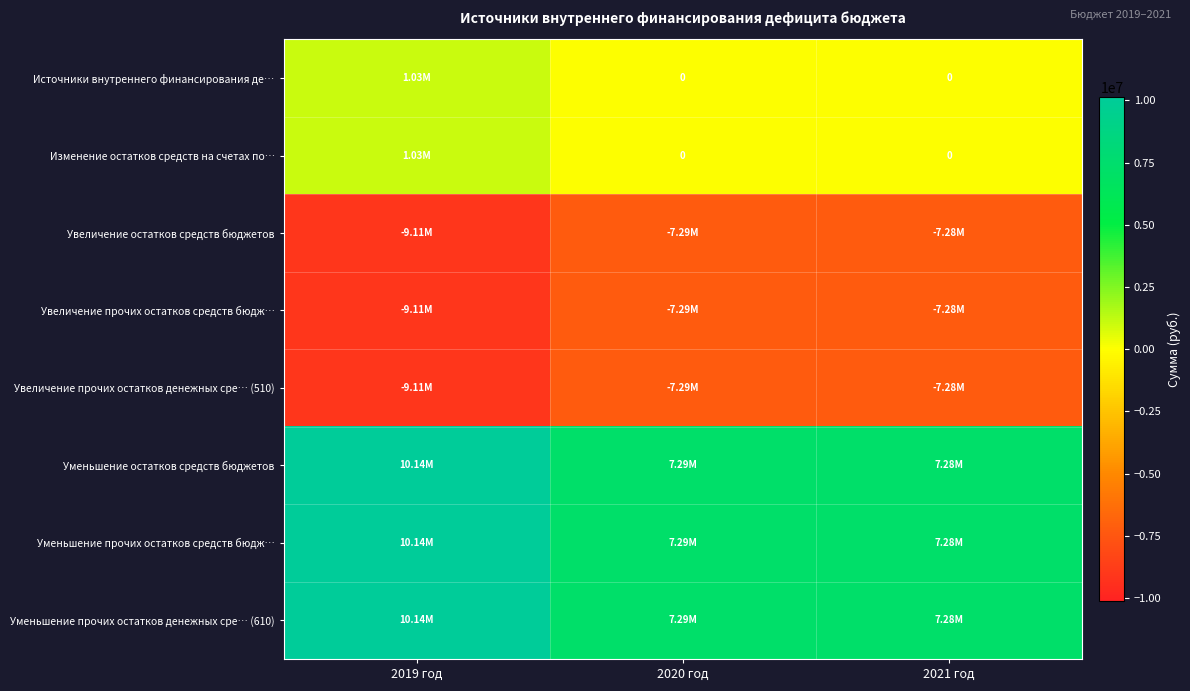

Which label corresponds to the largest value in the chart?

2019 год